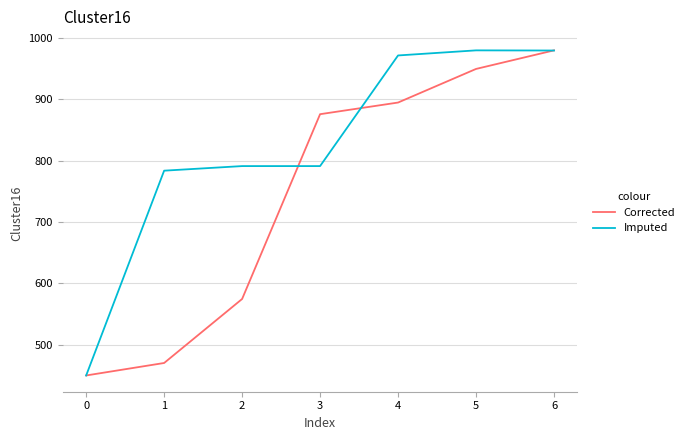

What value does the Corrected series have at 2?

574.7